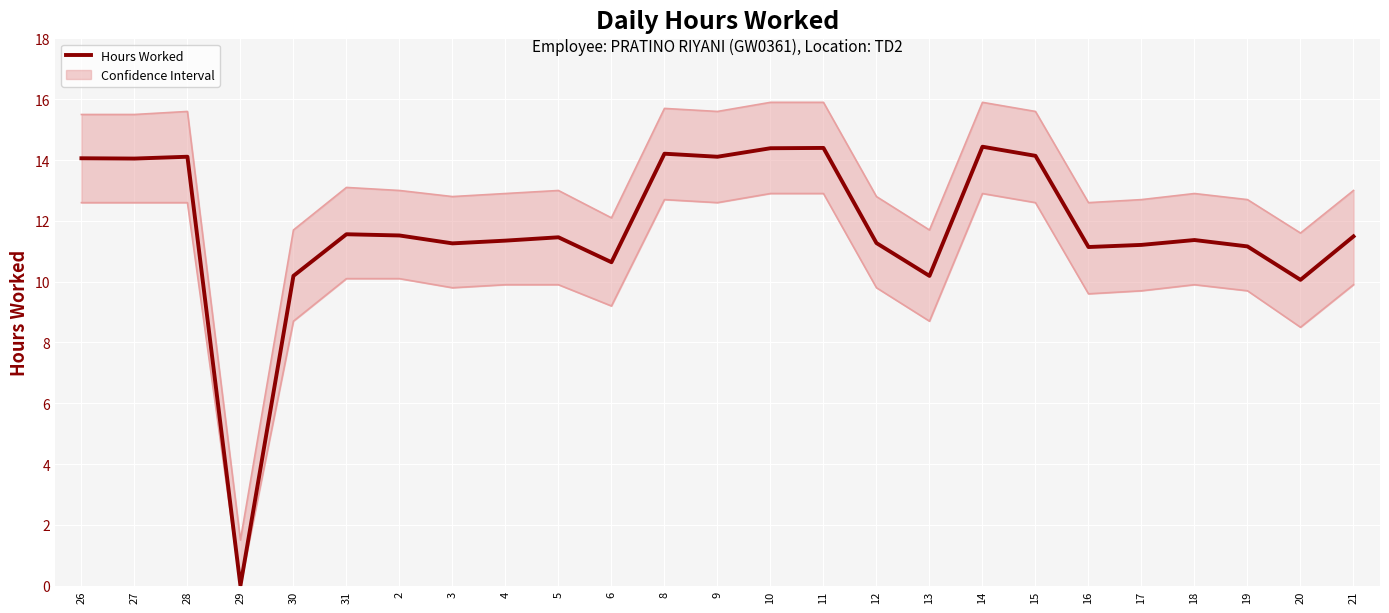

Rank the categories by Hours Worked value from highest to lowest.

14, 11, 10, 8, 15, 28, 9, 26, 27, 31, 2, 21, 5, 18, 4, 12, 3, 17, 19, 16, 6, 30, 13, 20, 29